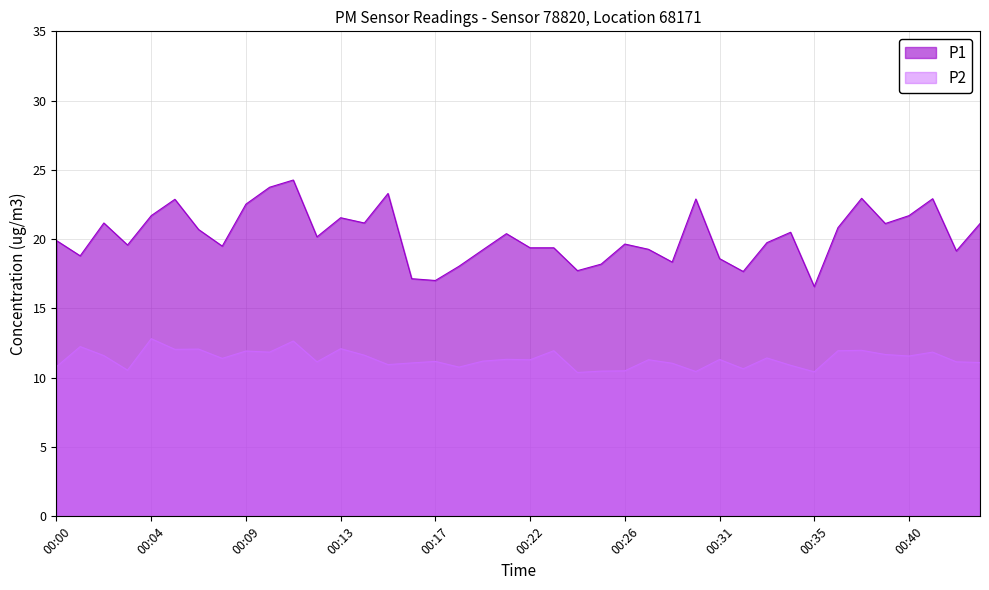

The P1 series shows 30.6 at 00:29. True or false?

False